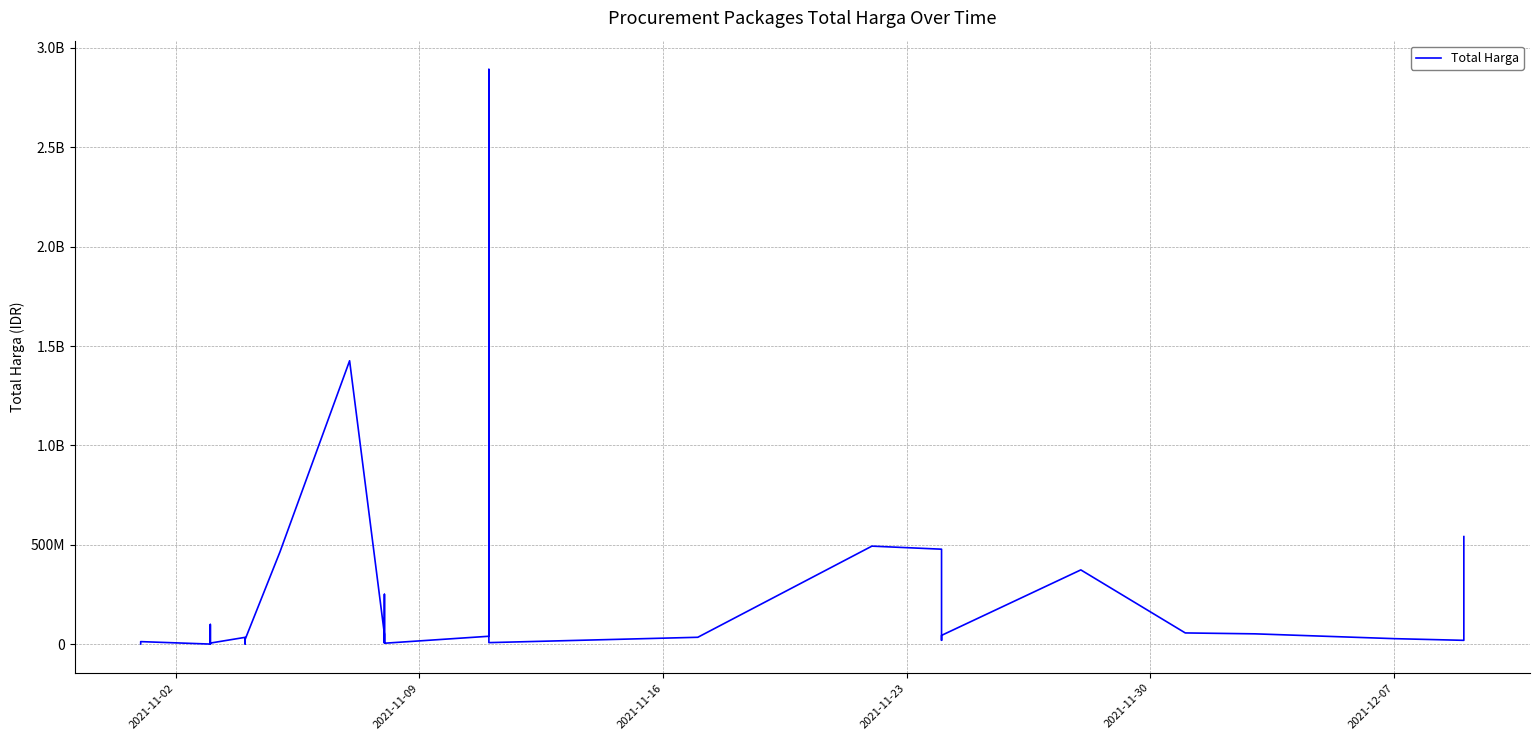

Does the chart display data point markers on the line(s)?

No